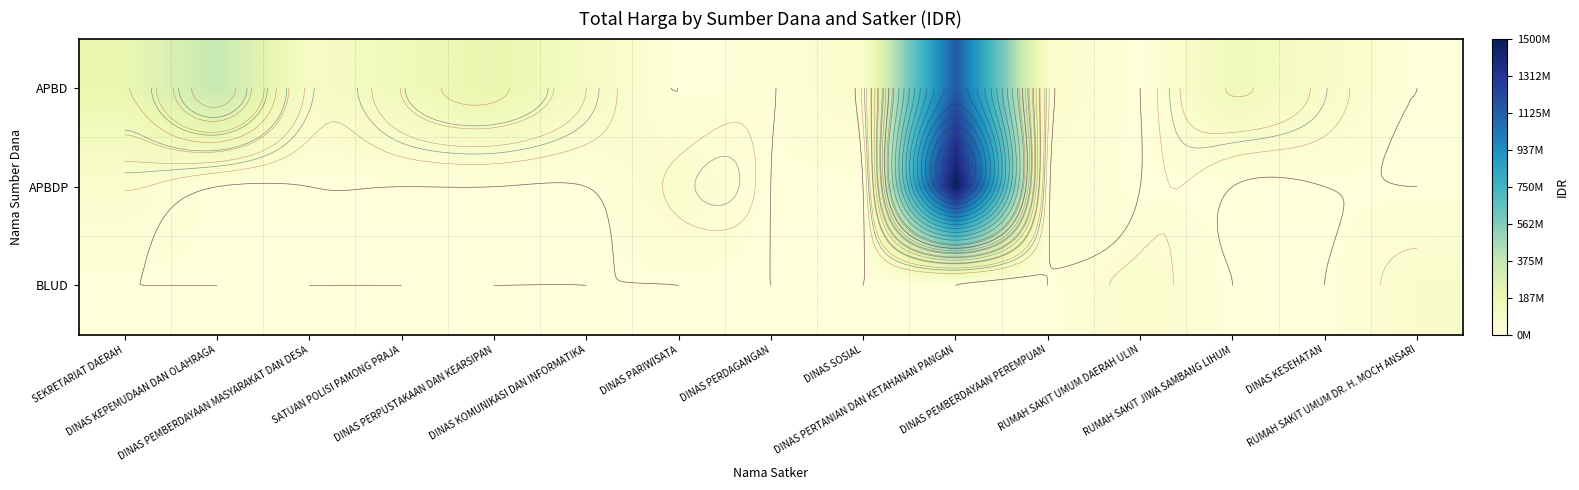

Is it true that BLUD equals -46405733 at SEKRETARIAT DAERAH?

False